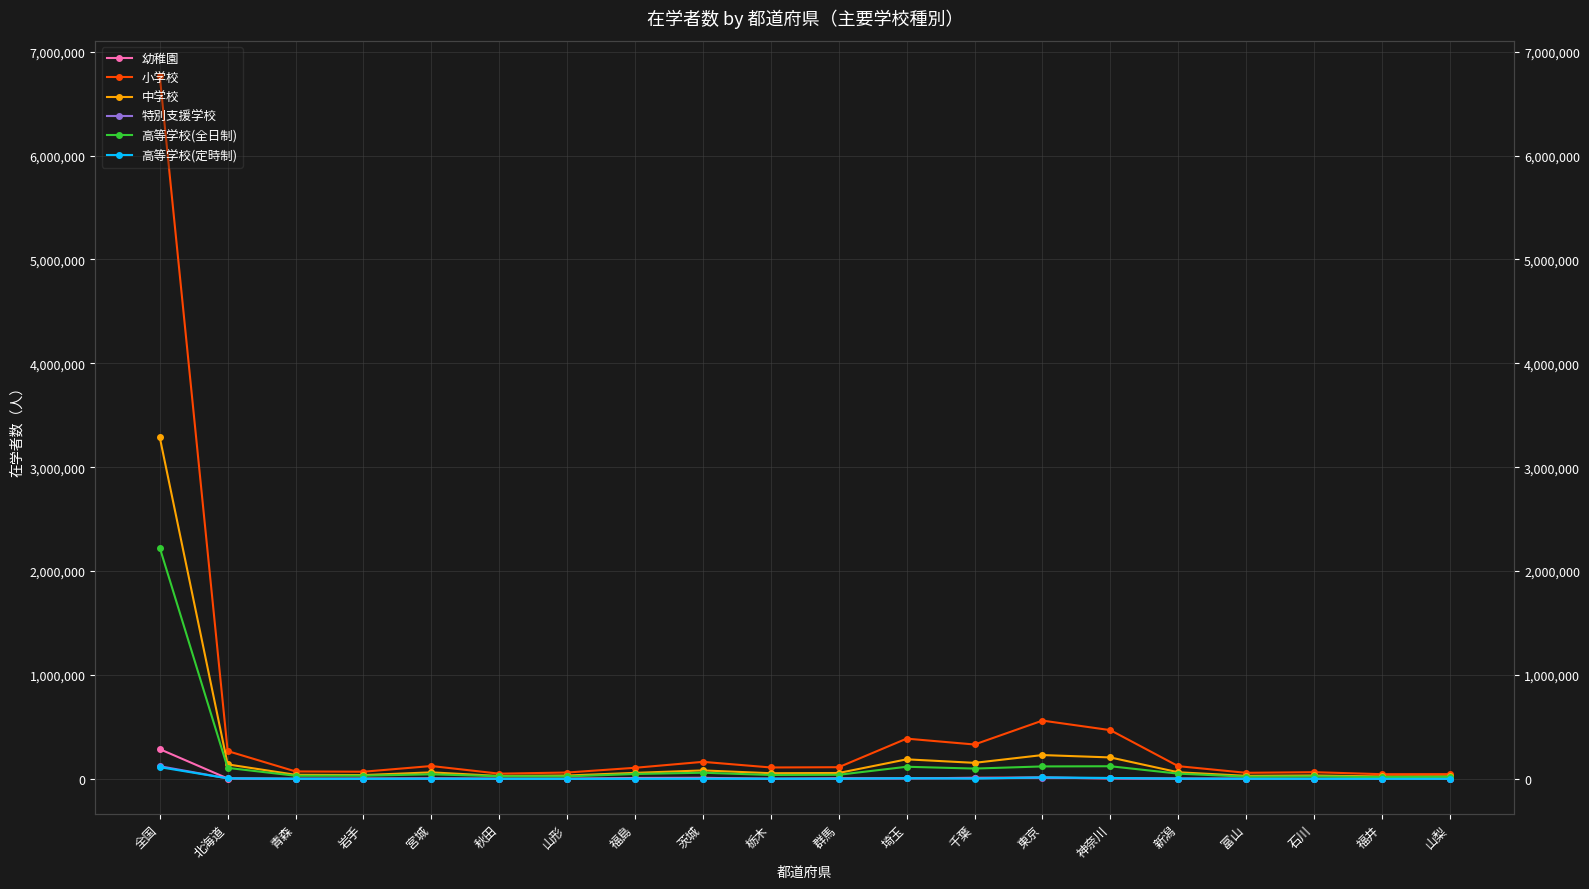

How many lines are shown in the chart?

6